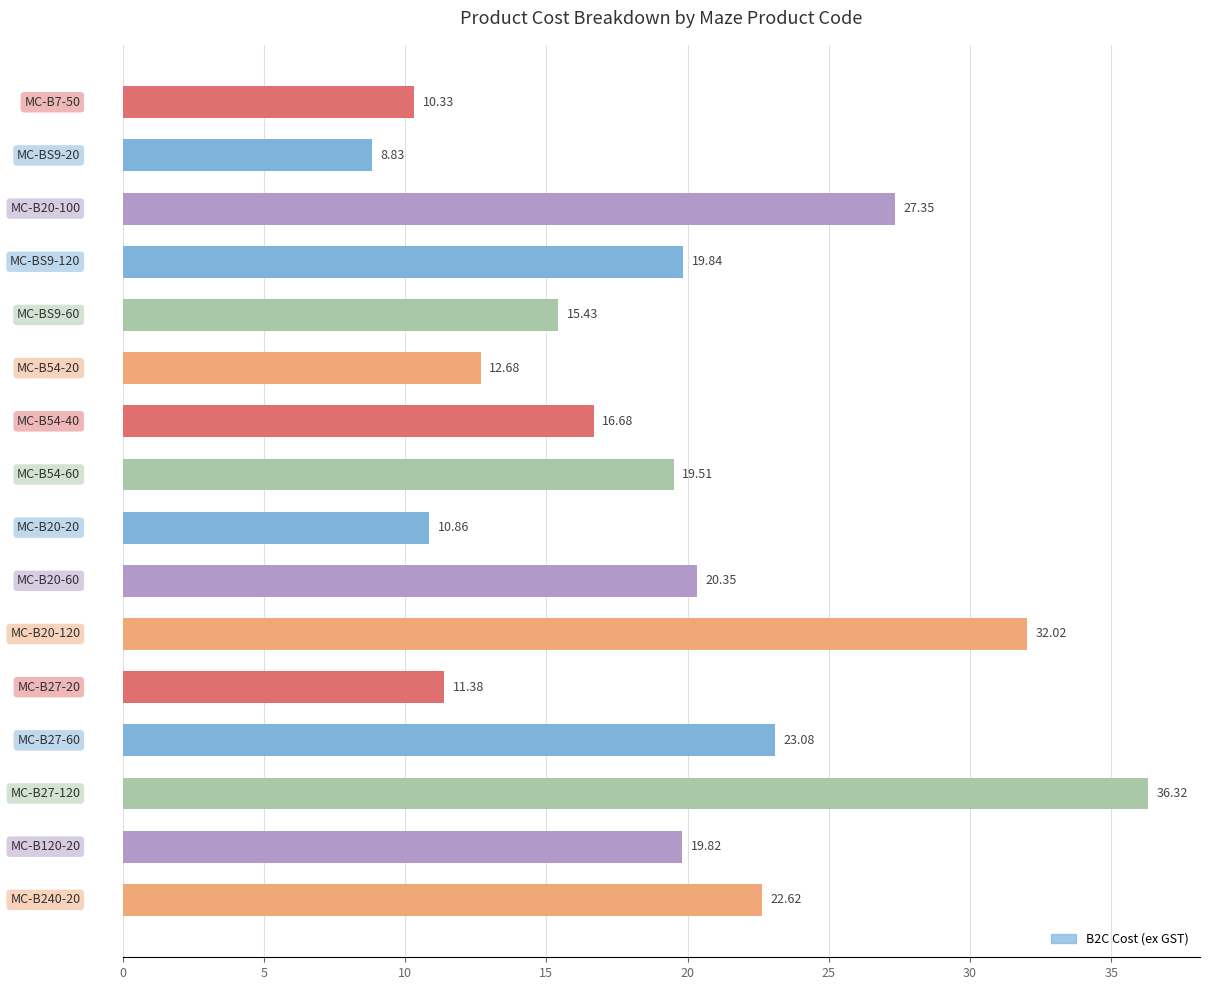

What is the average value?

19.2